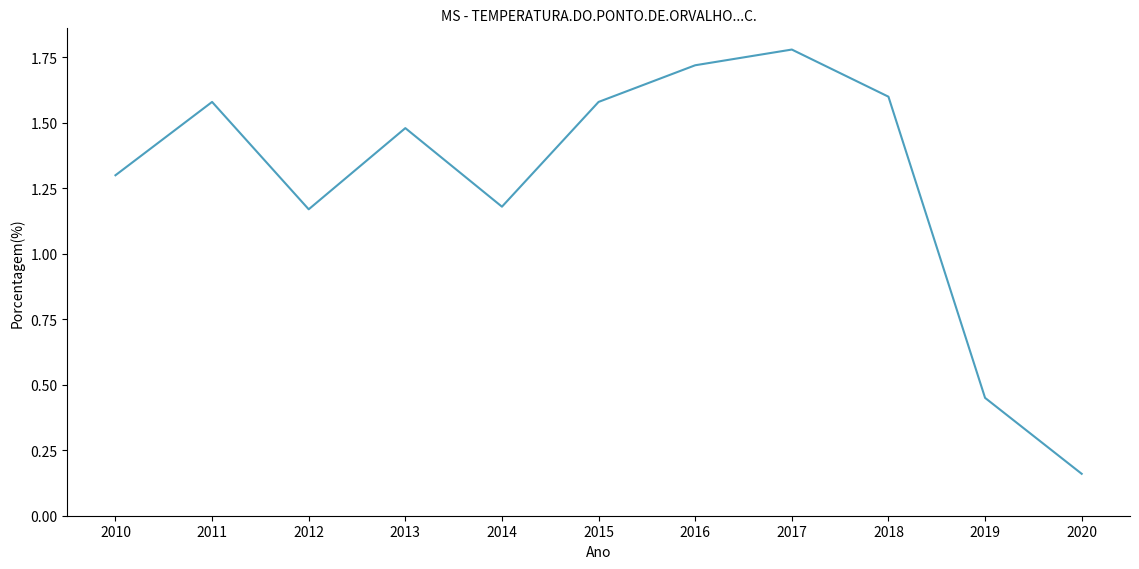

Is it true that the value at 2019 is 0.2?

False